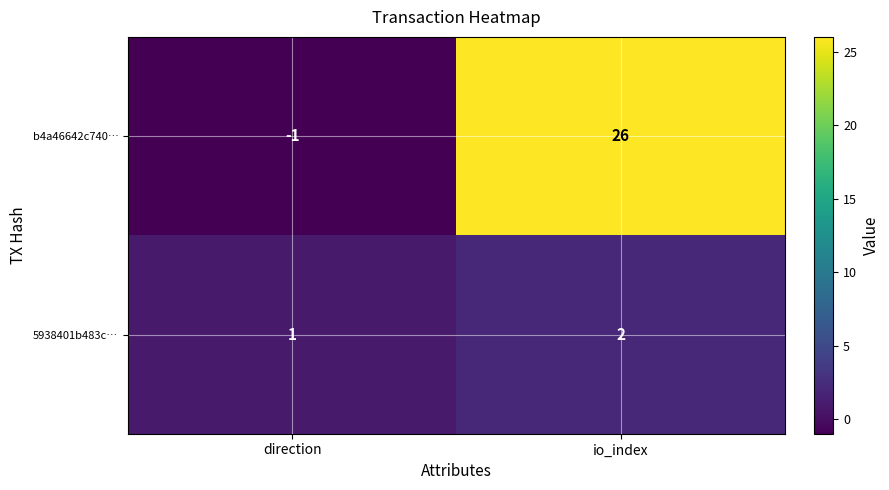

Which label corresponds to the largest value in the chart?

io_index